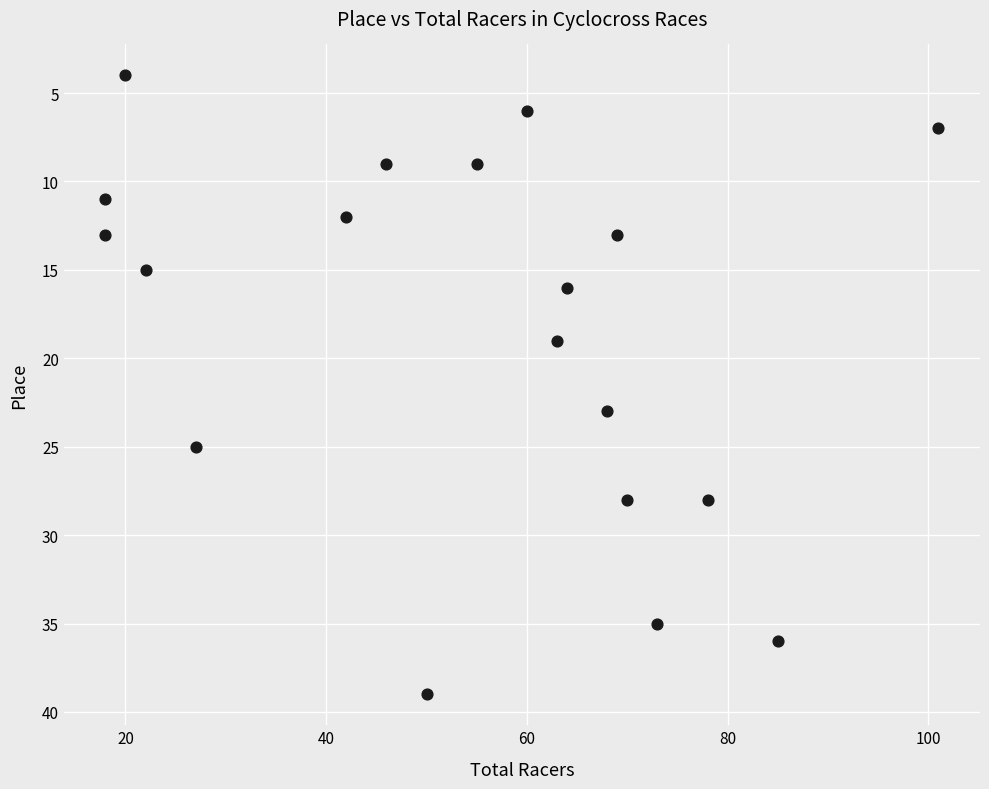

What is the range of X values (max minus min)?

83